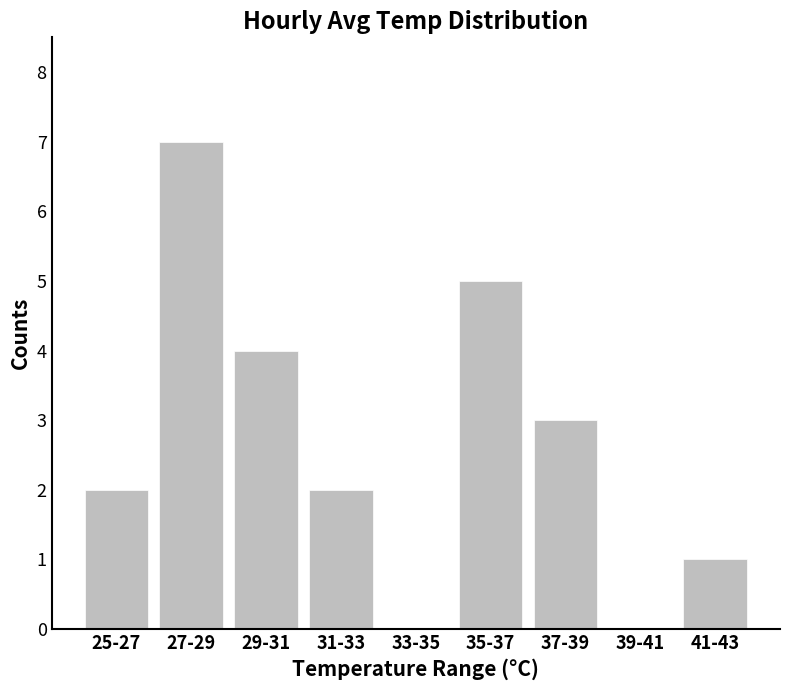

What is the sum of all values?

24